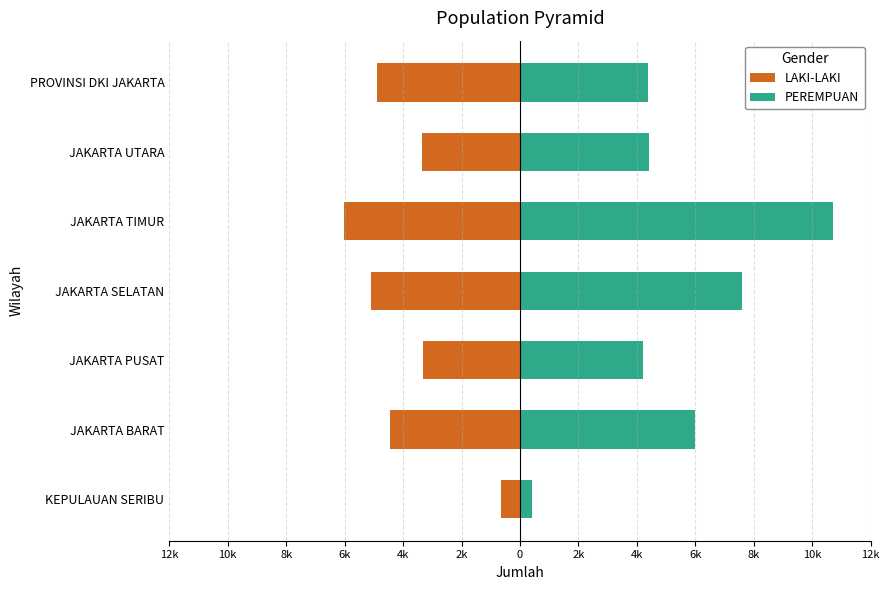

Which series has the widest spread of values?

PEREMPUAN